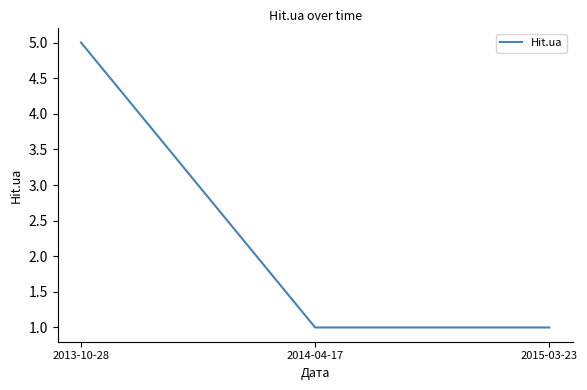

What is the difference between the maximum and minimum values?

4